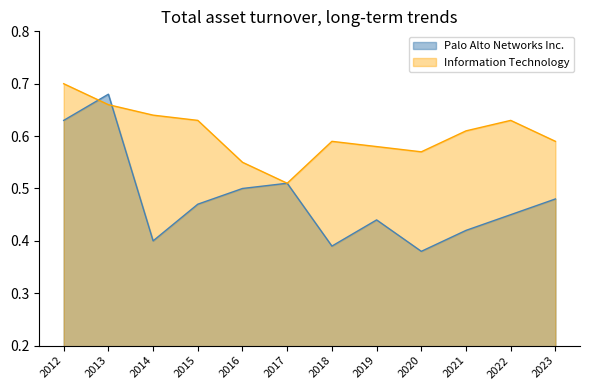

How many intersections are there between Palo Alto Networks Inc. and Information Technology?

2